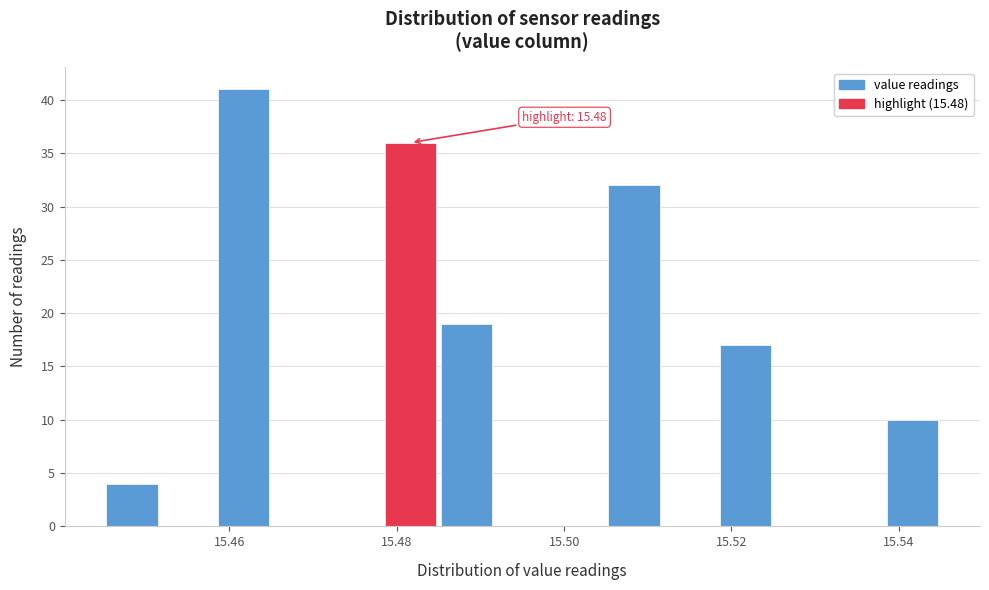

Read against the x-axis, roughly where is the centre of the tallest bar?

15.462